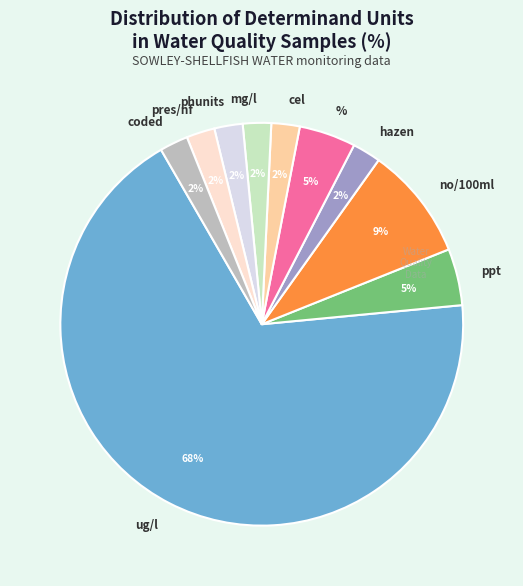

Do coded and % together represent more than half of the pie?

No